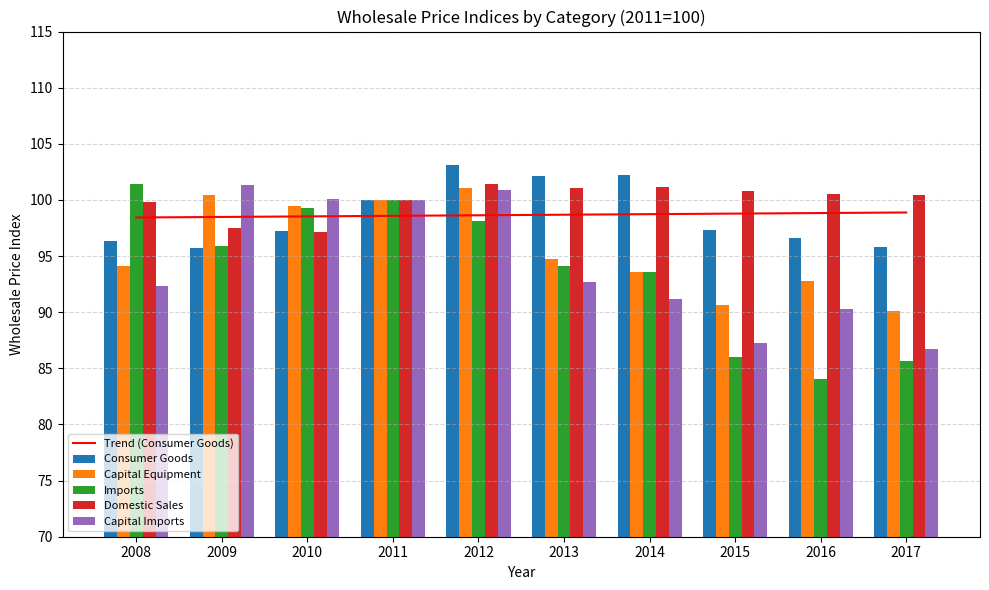

The value of Consumer Goods at 2015 is 97.4. True or false?

True